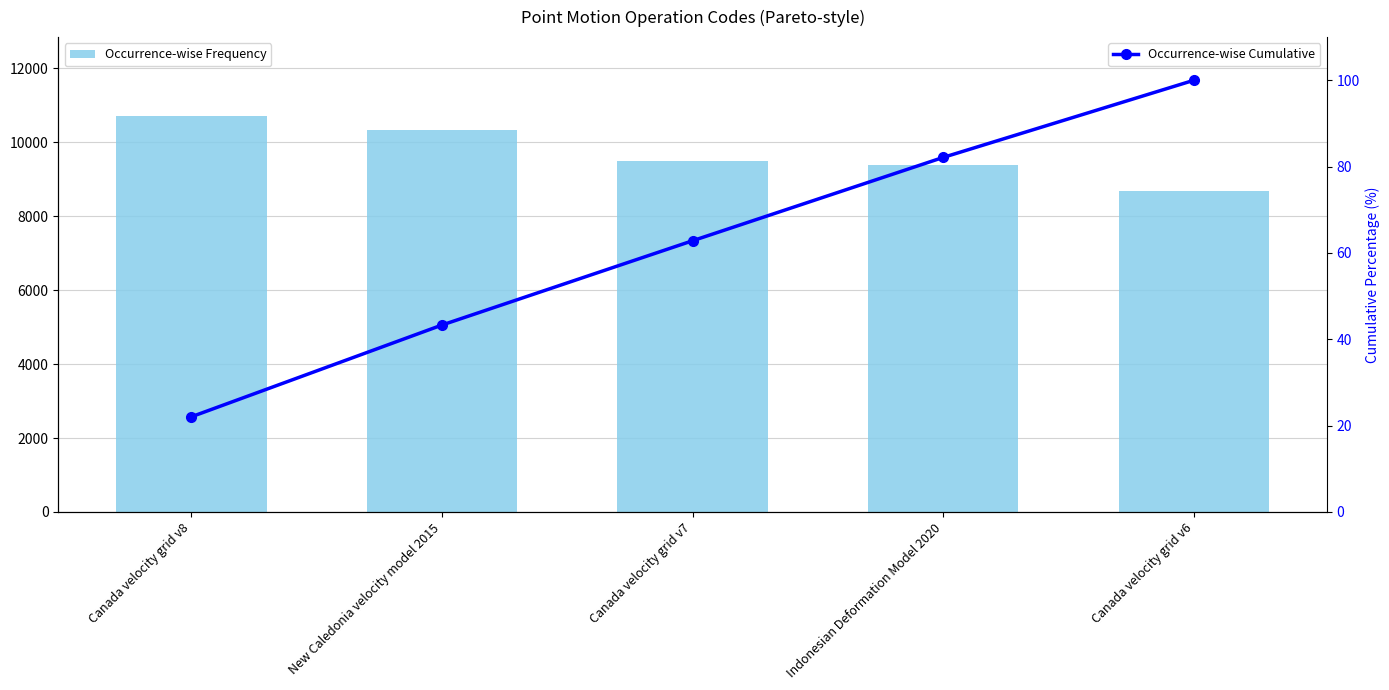

What is the sum of the Occurrence-wise Frequency values at Canada velocity grid v7 and Canada velocity grid v6?

18159.0